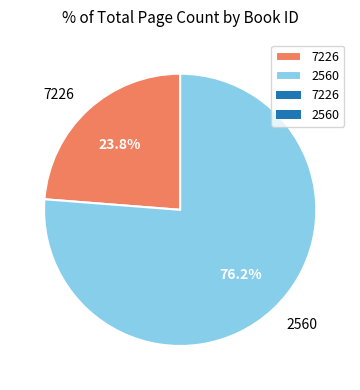

Do 2560 and 7226 together represent more than half of the pie?

Yes